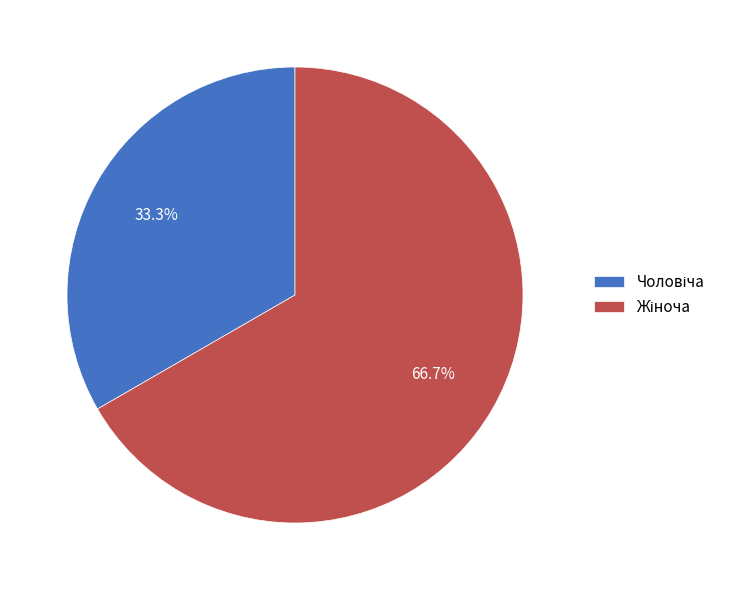

Is there a majority slice in this chart?

Yes